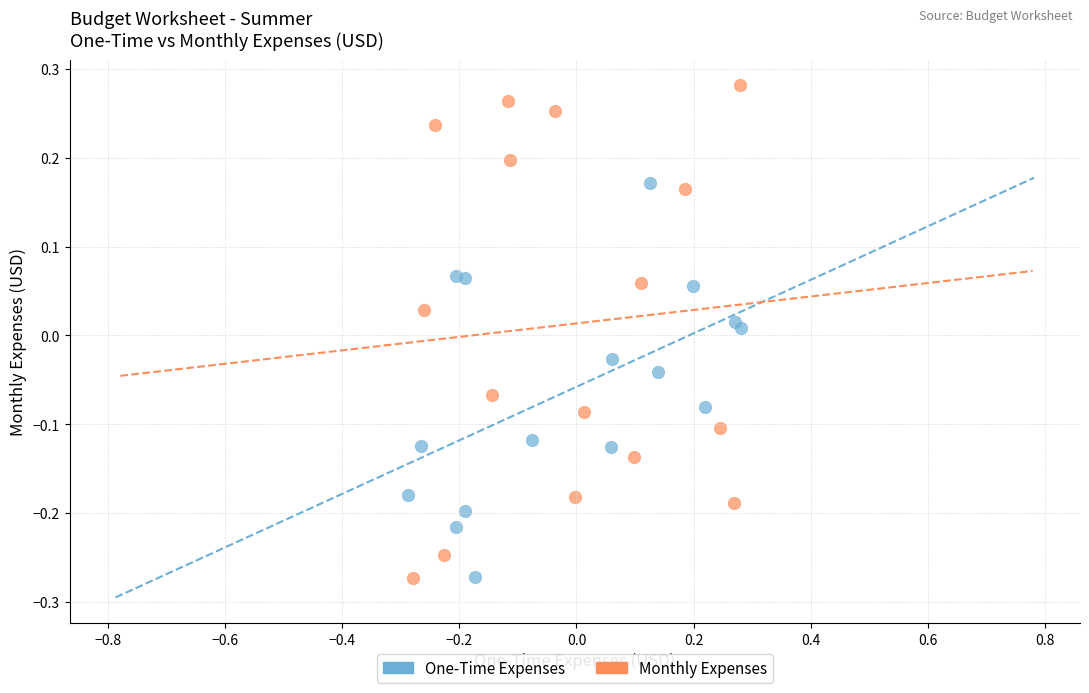

Which series has the widest spread of Y values?

Monthly Expenses